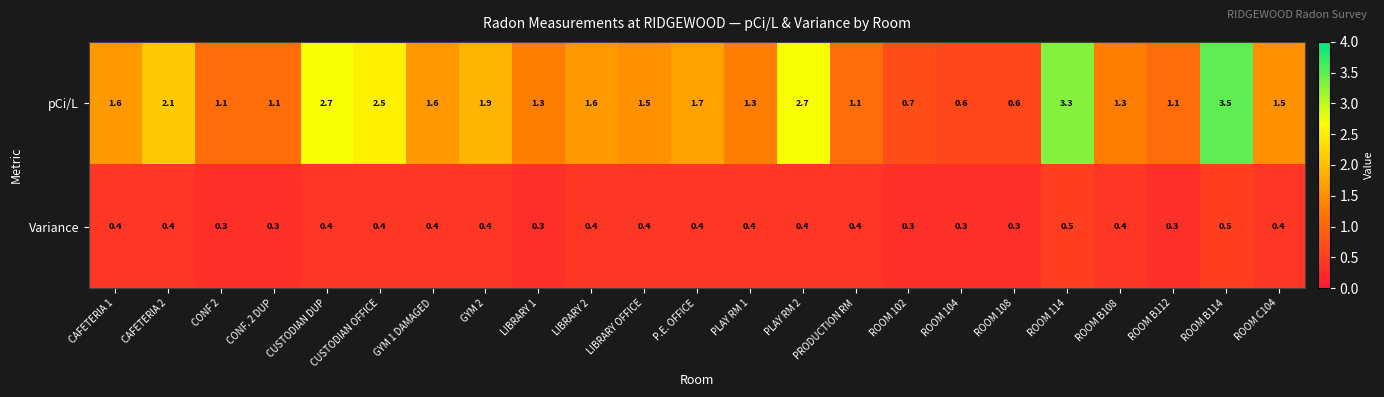

What is the total value across all series at ROOM 102?

1.0